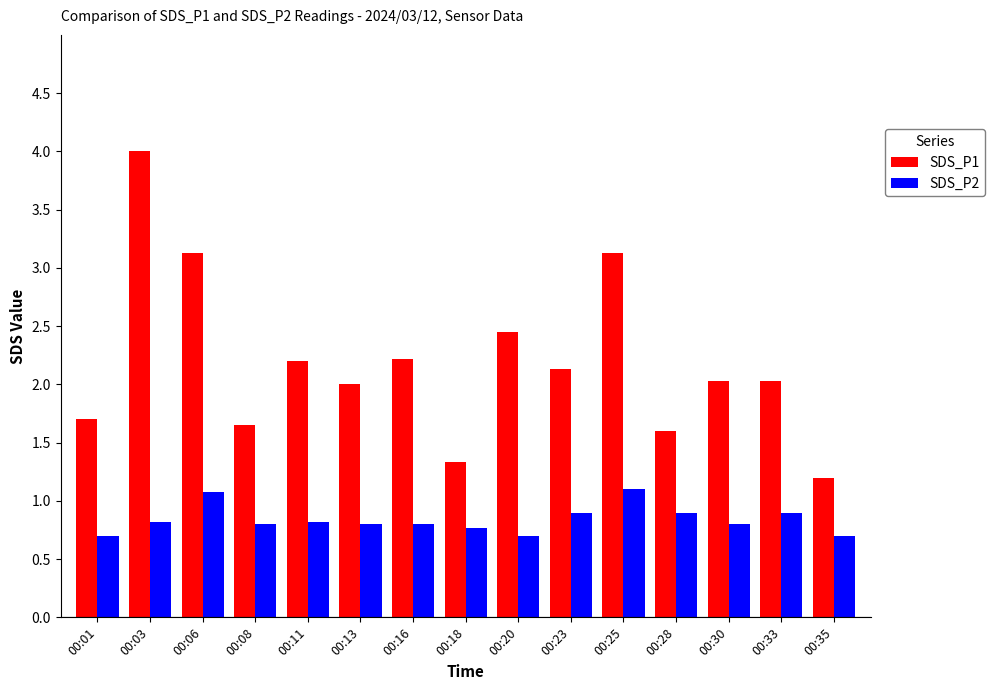

List the series in order of their overall mean, highest first.

SDS_P1, SDS_P2